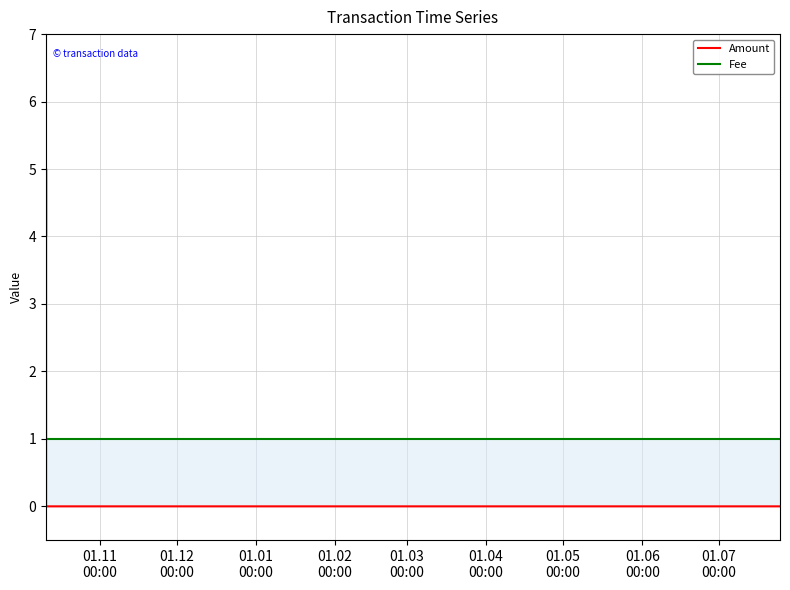

Is it true that Amount equals 0 at 01.03
00:00?

True